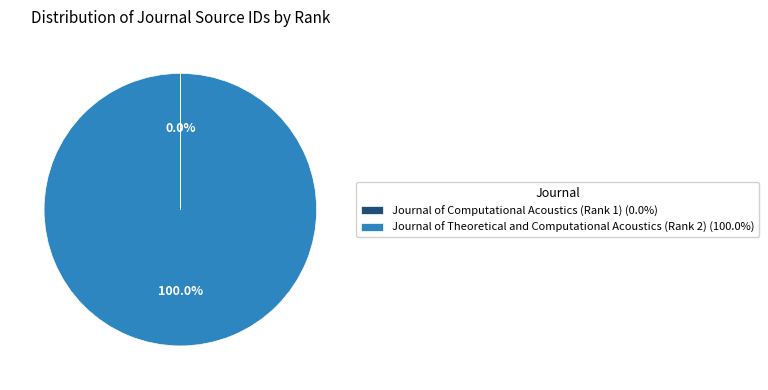

Is there a majority slice in this chart?

Yes